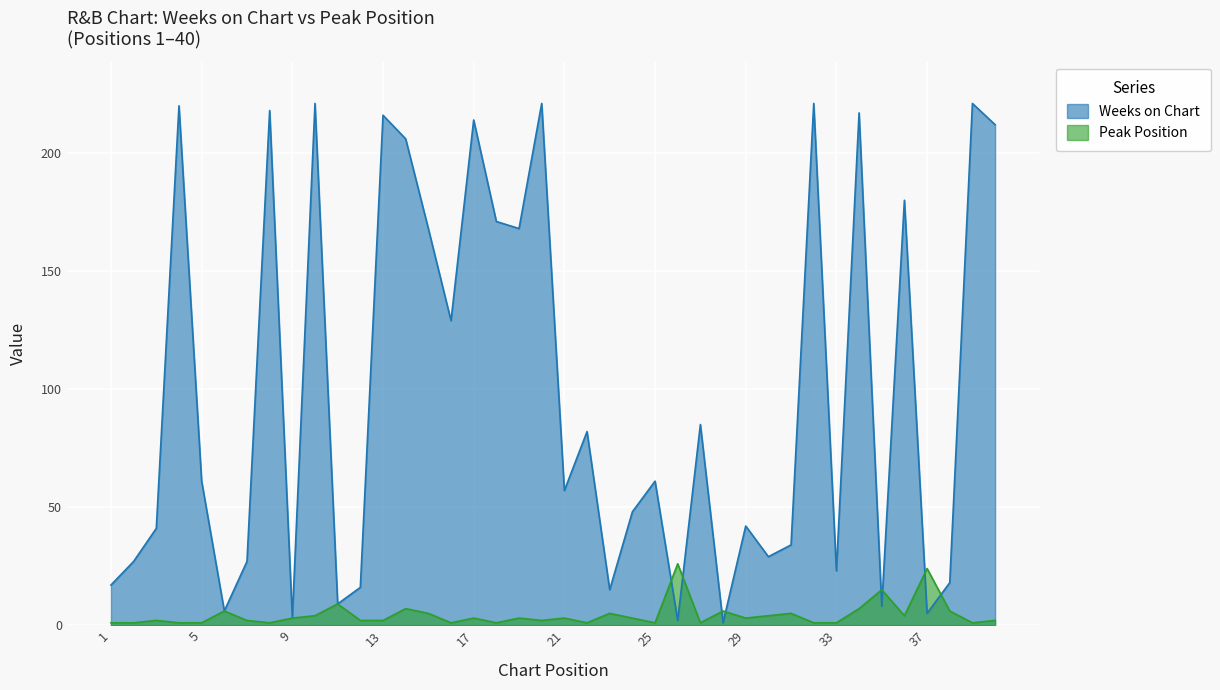

Which category has the lowest value in the Weeks on Chart series?

28